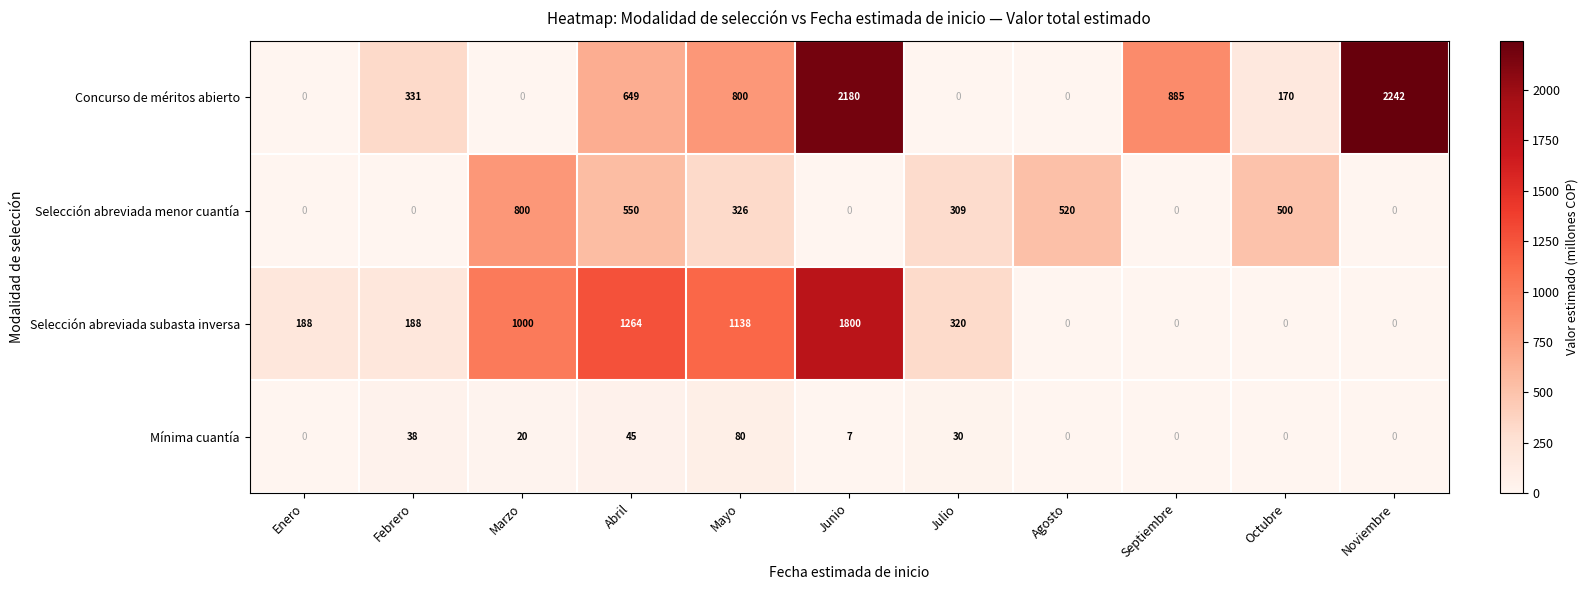

Which category has the highest value in the Mínima cuantía series?

Mayo